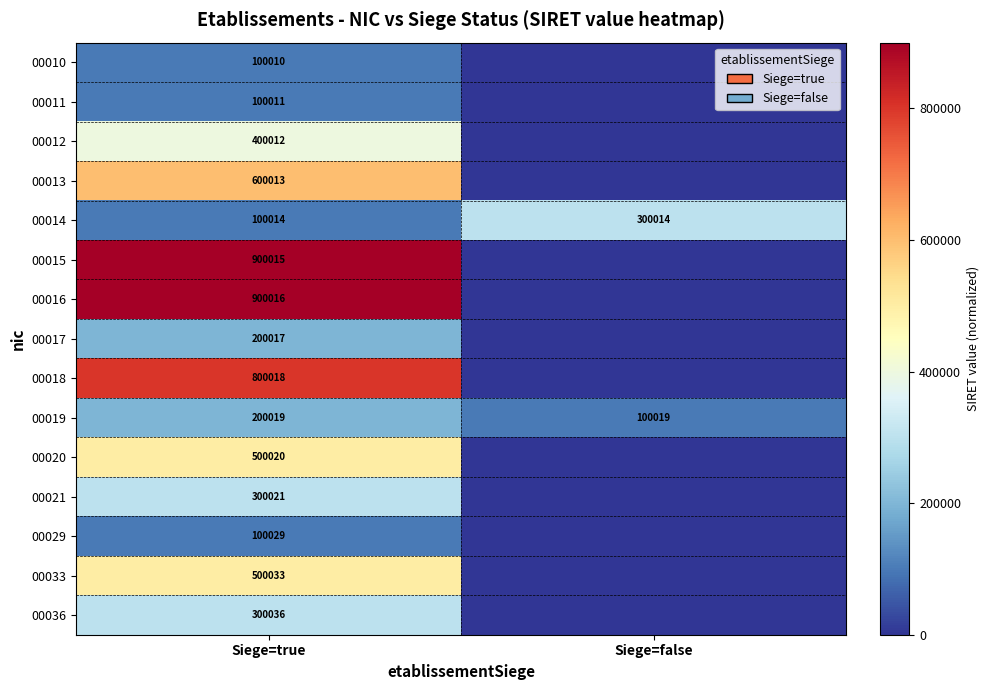

What is the total value across all series at Siege=true?

6000284